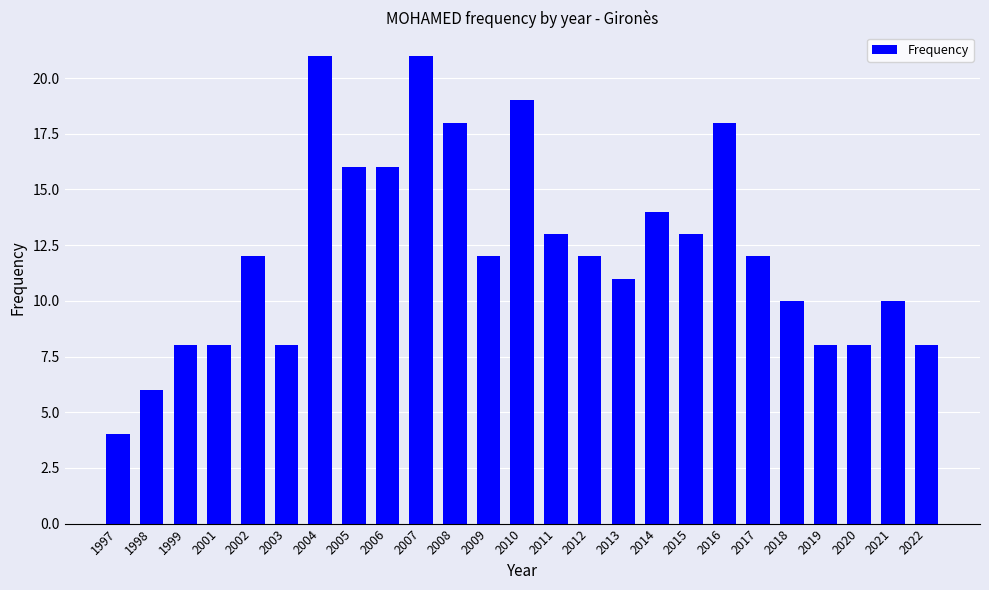

Reading left to right, what are all the values shown in this chart?

4	6	8	8	12	8	21	16	16	21	18	12	19	13	12	11	14	13	18	12	10	8	8	10	8